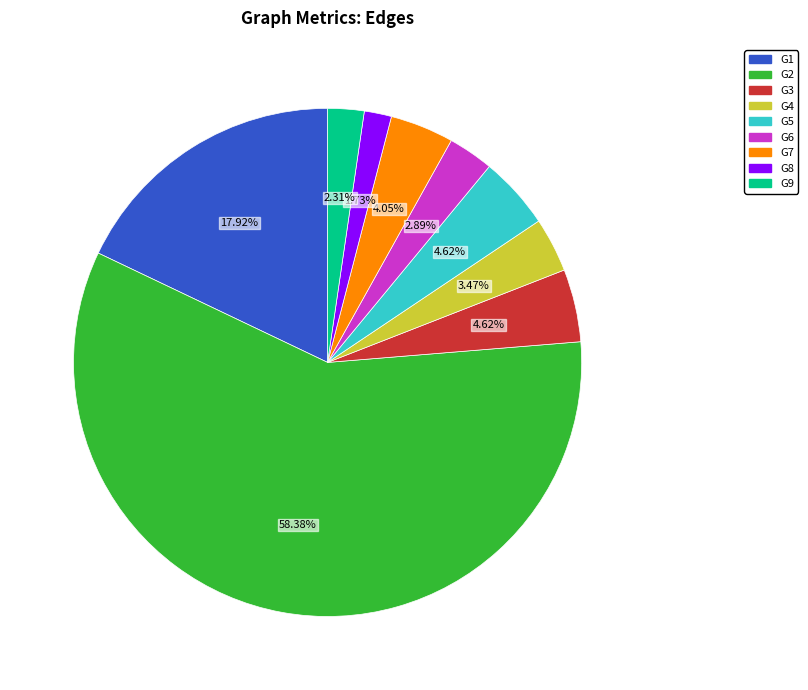

How many slices are in this pie chart?

9